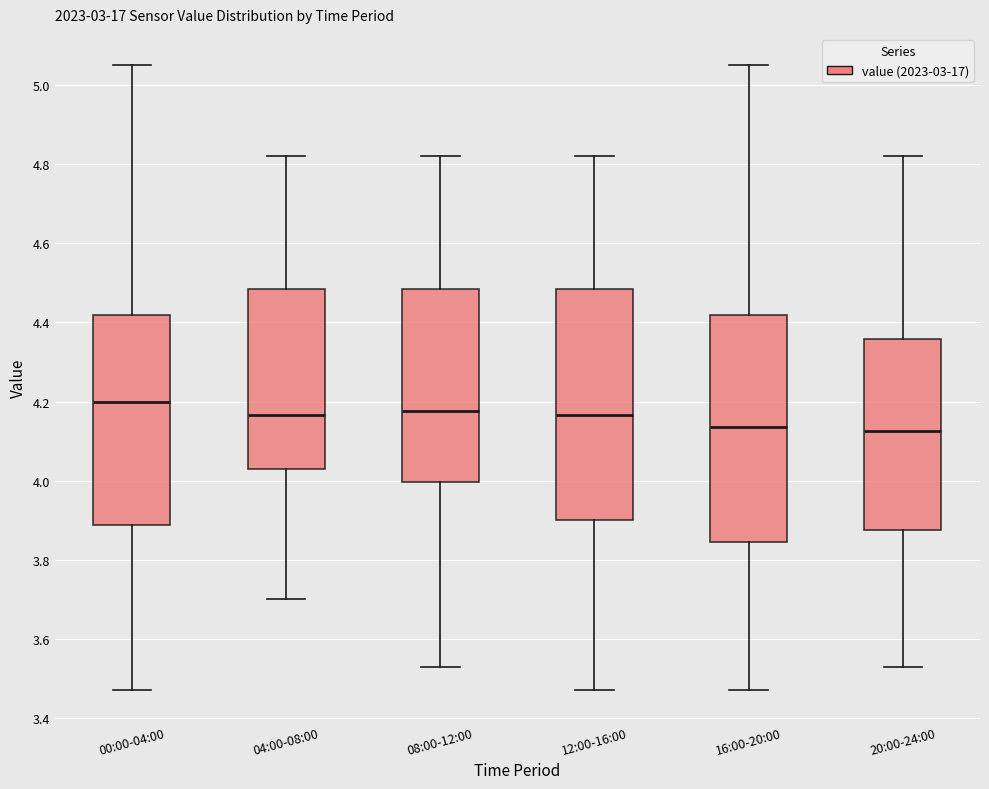

Reading left to right, read every box against the y-axis: the position of its median line, the range the box covers, and the ends of its whiskers. The values are not printed on the chart, so give them approximately, as read against the axis.

00:00-04:00: median 4.20, box 3.88 to 4.42, whiskers 3.48 to 5.06
04:00-08:00: median 4.16, box 4.04 to 4.48, whiskers 3.70 to 4.82
08:00-12:00: median 4.18, box 4.00 to 4.48, whiskers 3.54 to 4.82
12:00-16:00: median 4.16, box 3.90 to 4.48, whiskers 3.48 to 4.82
16:00-20:00: median 4.14, box 3.84 to 4.42, whiskers 3.48 to 5.06
20:00-24:00: median 4.12, box 3.88 to 4.36, whiskers 3.54 to 4.82